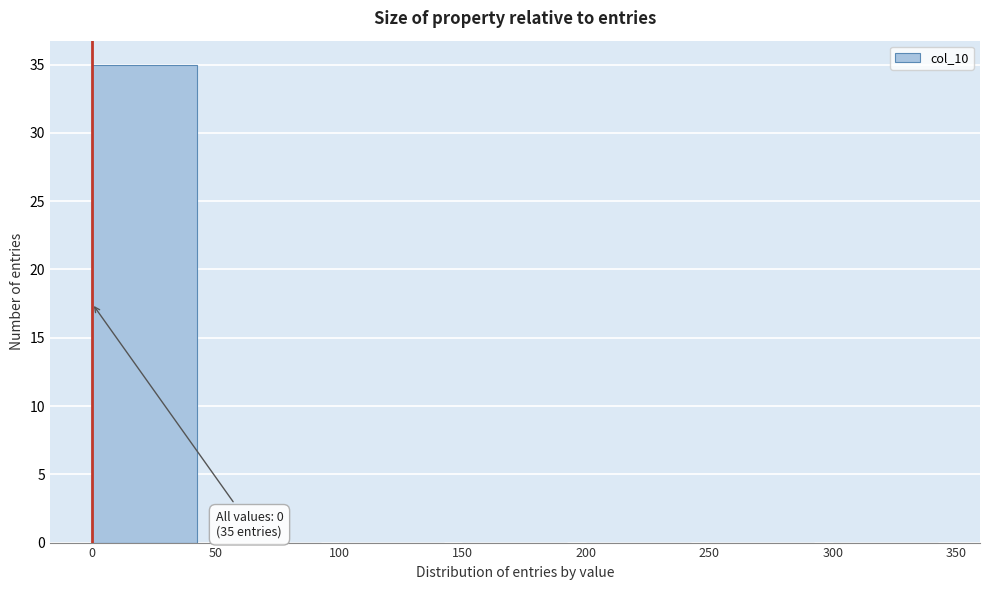

Over which range of the x-axis is the bar tallest?

0 to 50